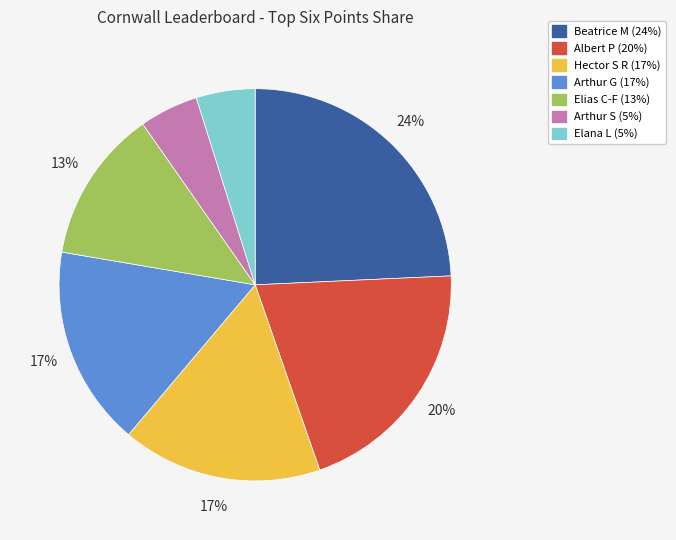

Which slice is the largest?

Beatrice M